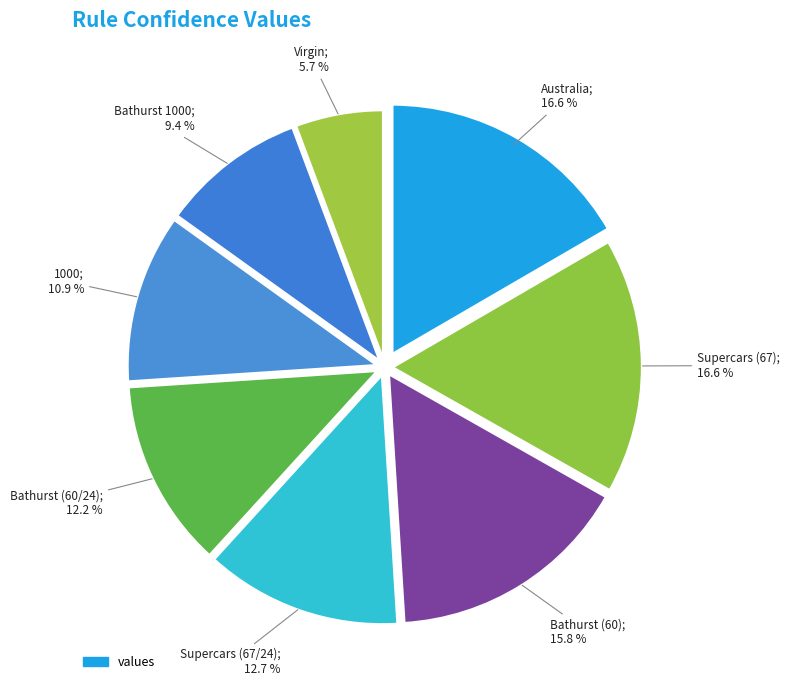

How many segments does this pie chart have?

8